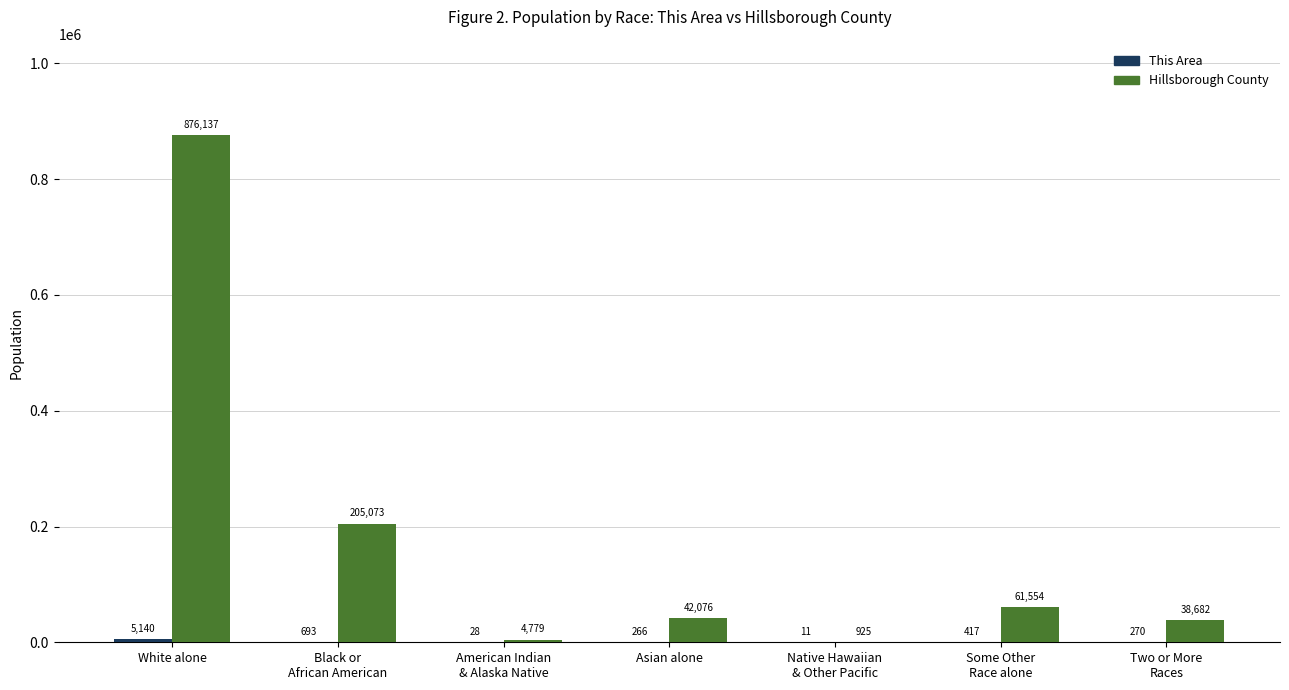

What is the total value across all series at Asian alone?

42342